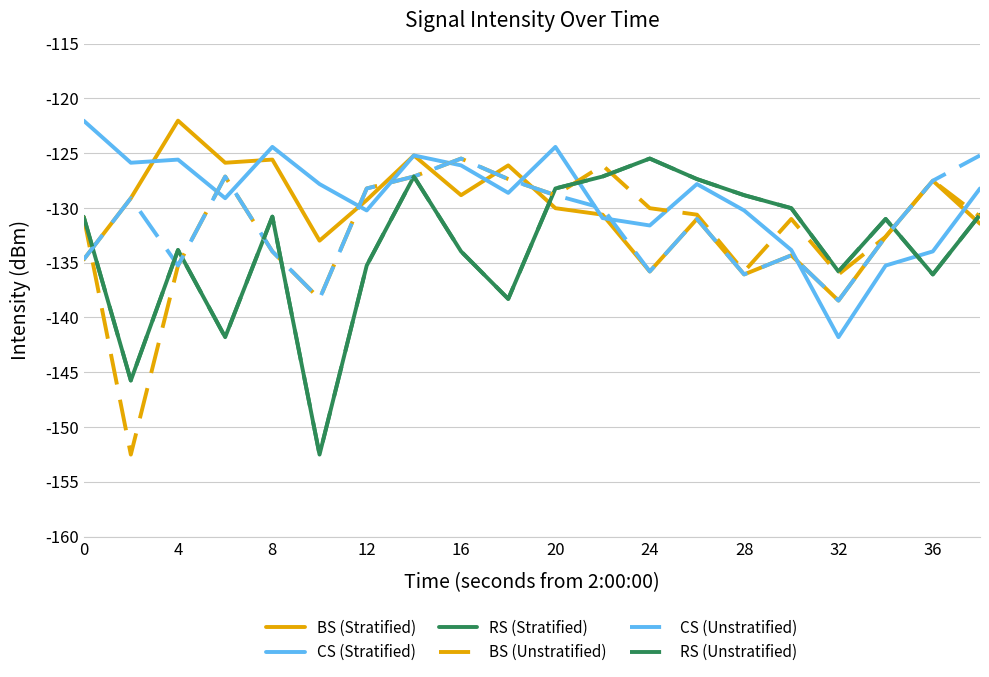

Does the chart display data point markers on the line(s)?

No